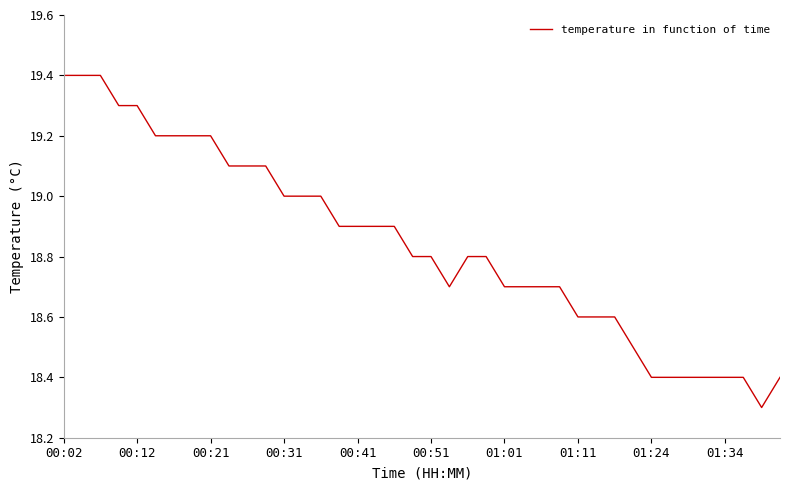

What is the difference between the second highest and minimum values?

1.1